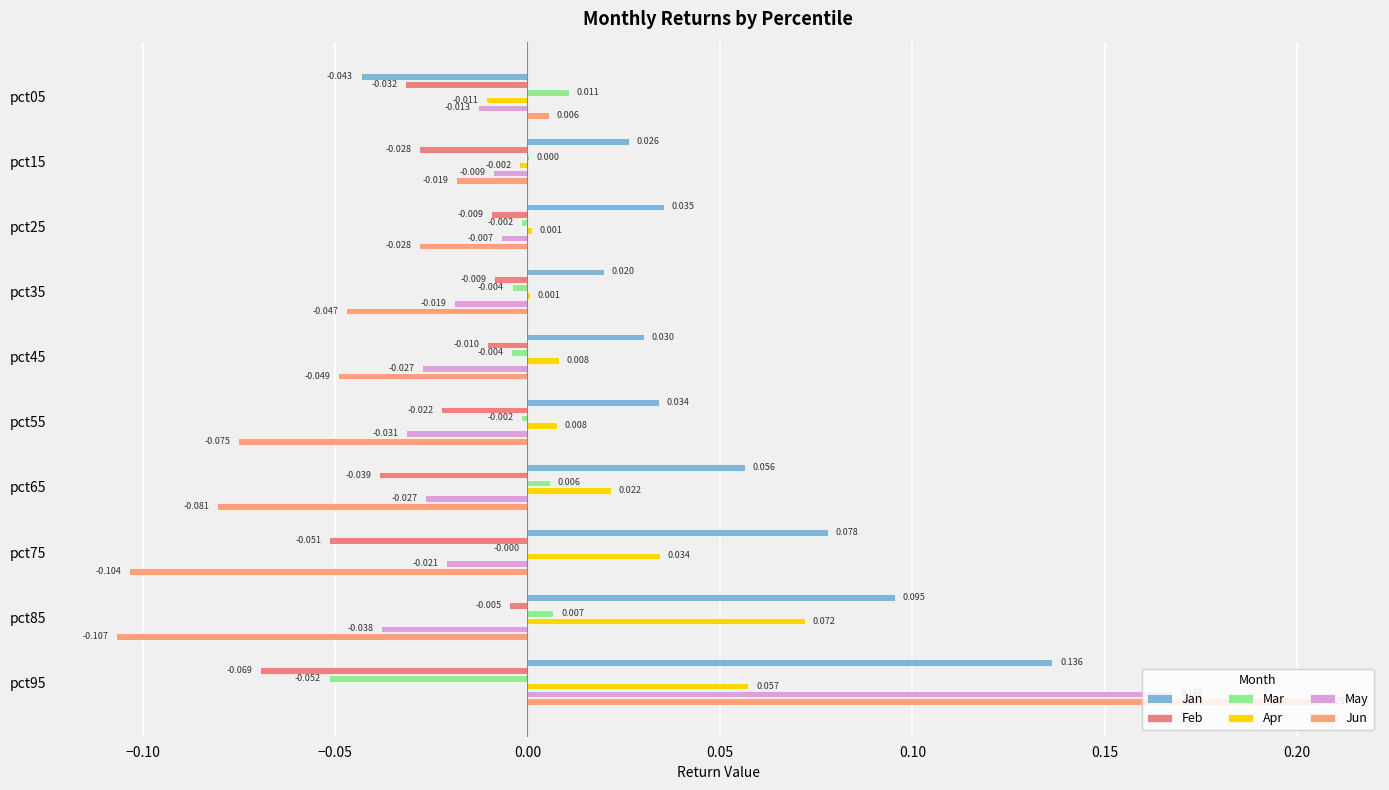

Reading left to right, what are all the values shown in this chart?

Jan: -0.0	0.0	0.0	0.0	0.0	0.0	0.1	0.1	0.1	0.1
Feb: -0.0	-0.0	-0.0	-0.0	-0.0	-0.0	-0.0	-0.1	-0.0	-0.1
Mar: 0.0	0.0	-0.0	-0.0	-0.0	-0.0	0.0	-0.0	0.0	-0.1
Apr: -0.0	-0.0	0.0	0.0	0.0	0.0	0.0	0.0	0.1	0.1
May: -0.0	-0.0	-0.0	-0.0	-0.0	-0.0	-0.0	-0.0	-0.0	0.2
Jun: 0.0	-0.0	-0.0	-0.0	-0.0	-0.1	-0.1	-0.1	-0.1	0.2